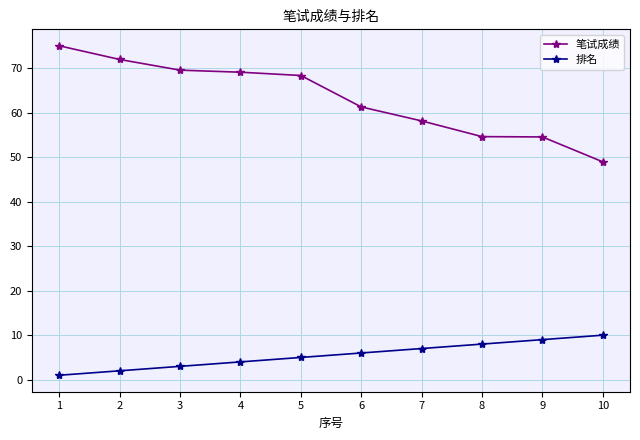

What is the approximate value of 排名 at 6?

6.0